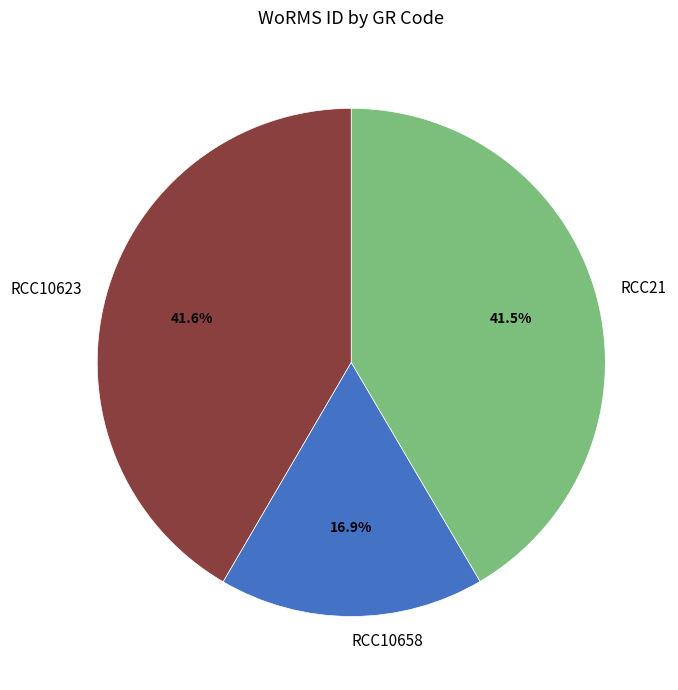

Is there a majority slice in this chart?

No